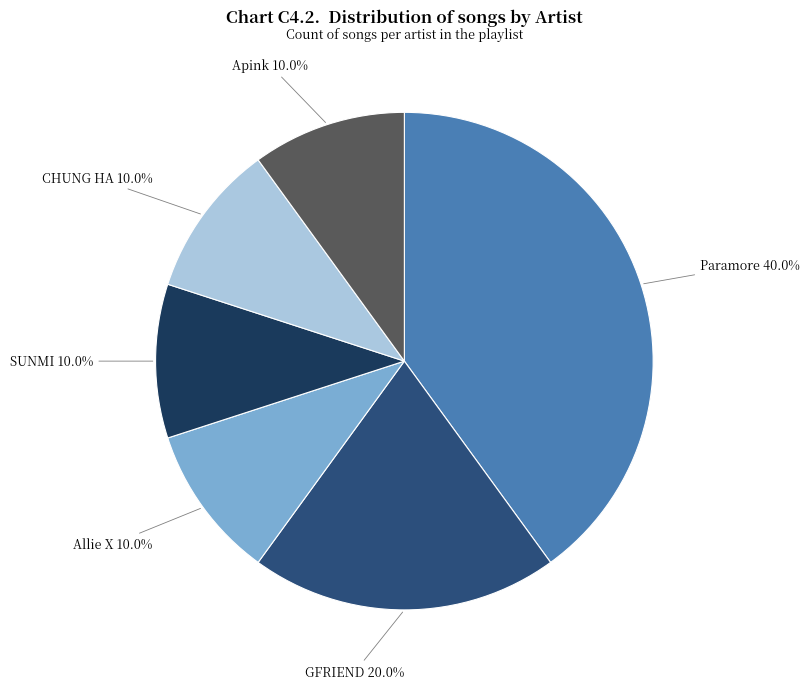

Is there any slice that represents more than half of the pie?

No